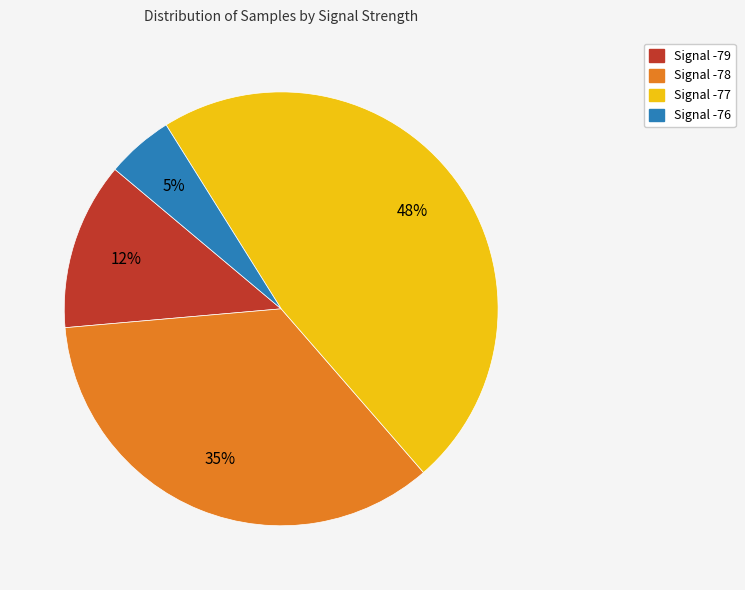

To the nearest percent, what is the difference between the largest and smallest slice percentages?

43%